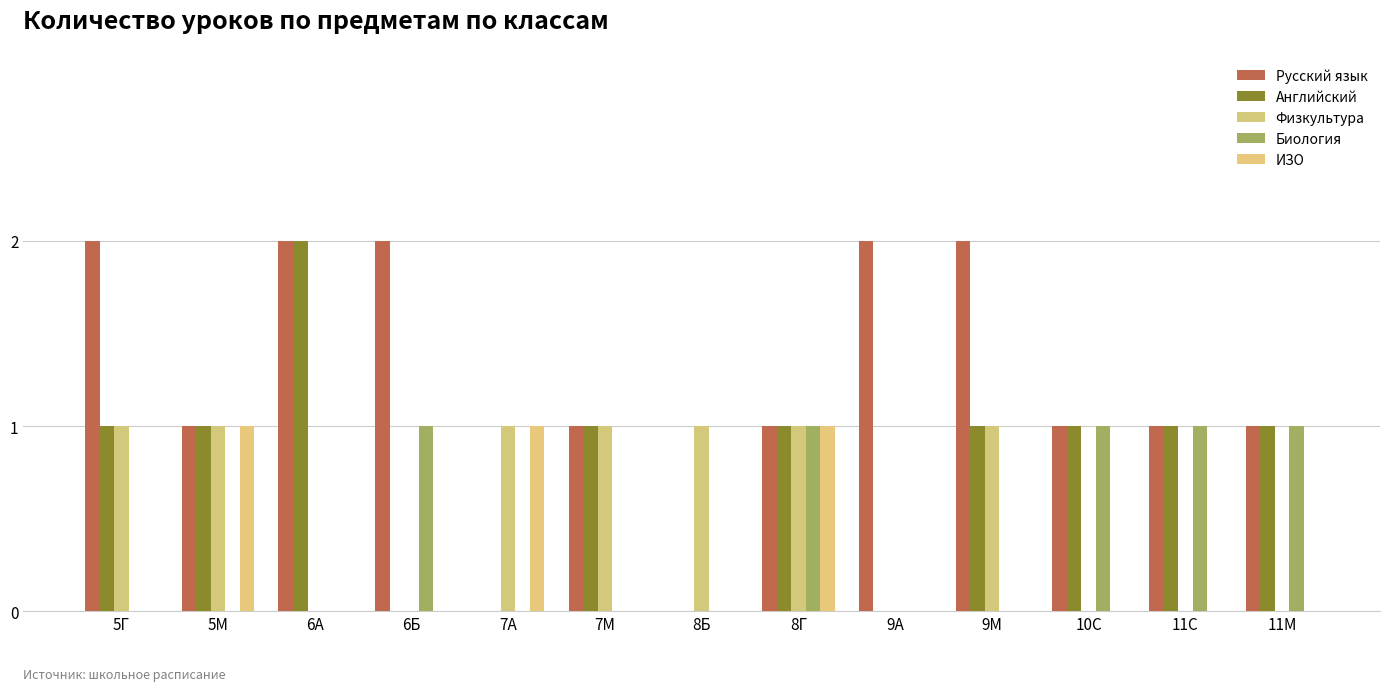

Are the bars grouped side by side (vs. stacked)?

Yes